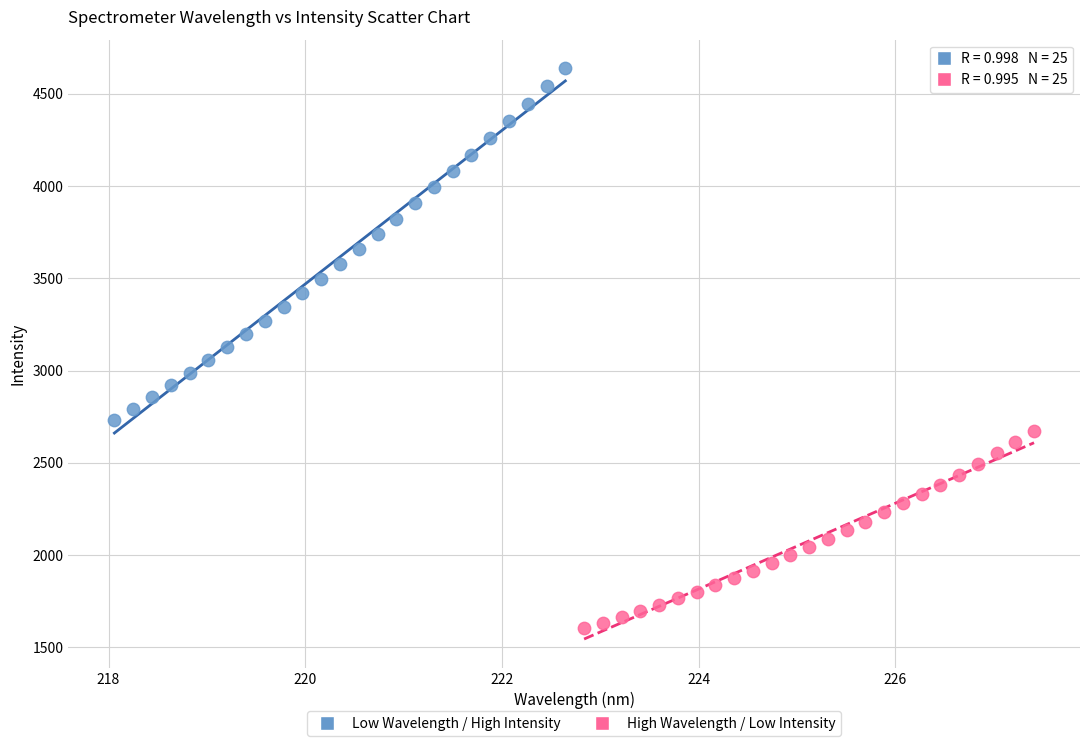

Which series contains the lowest Y value?

High Wavelength / Low Intensity